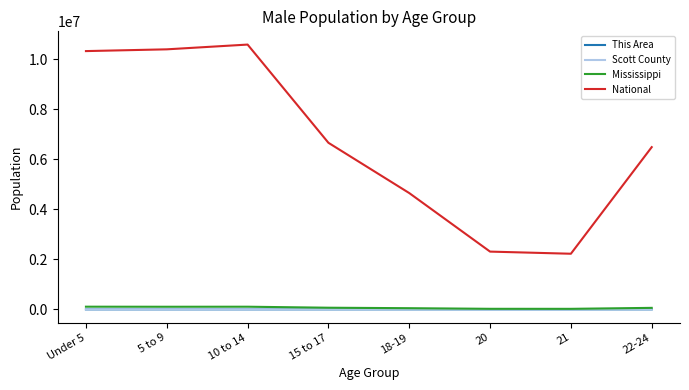

The value of National at 10 to 14 is 16434260. True or false?

False